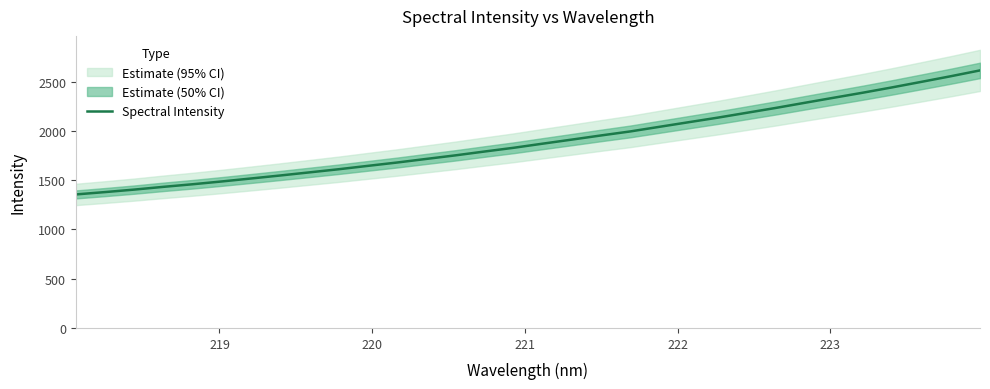

What is the value of the 30th point from the left?

2498.3